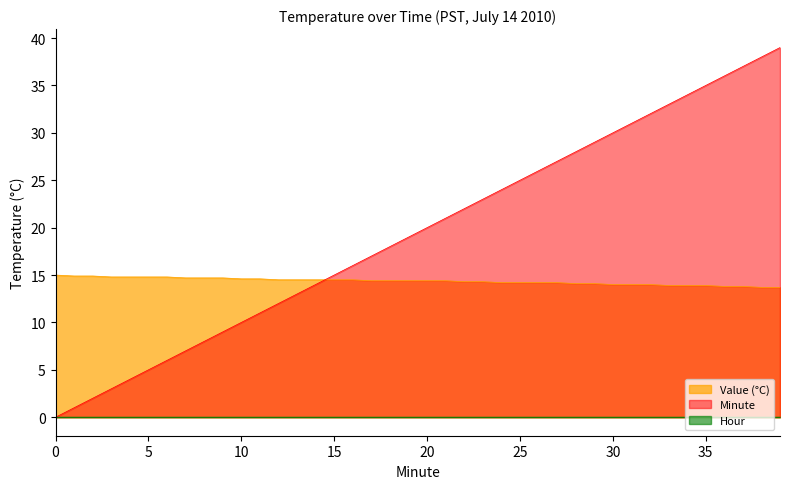

Which series has the largest total across all categories?

Minute